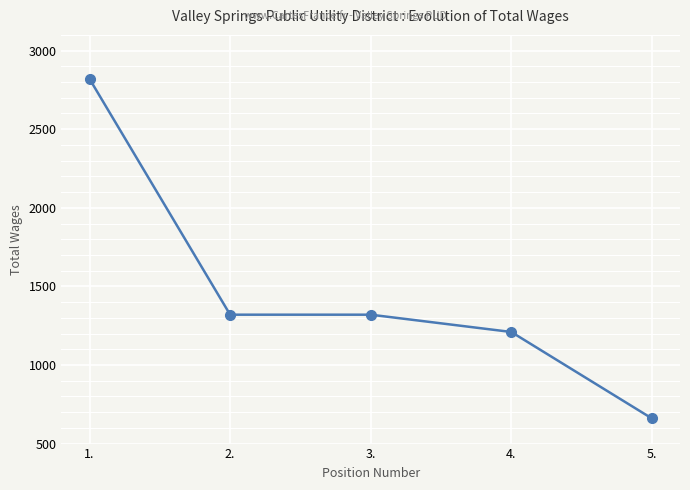

Which label corresponds to the largest value in the chart?

1.